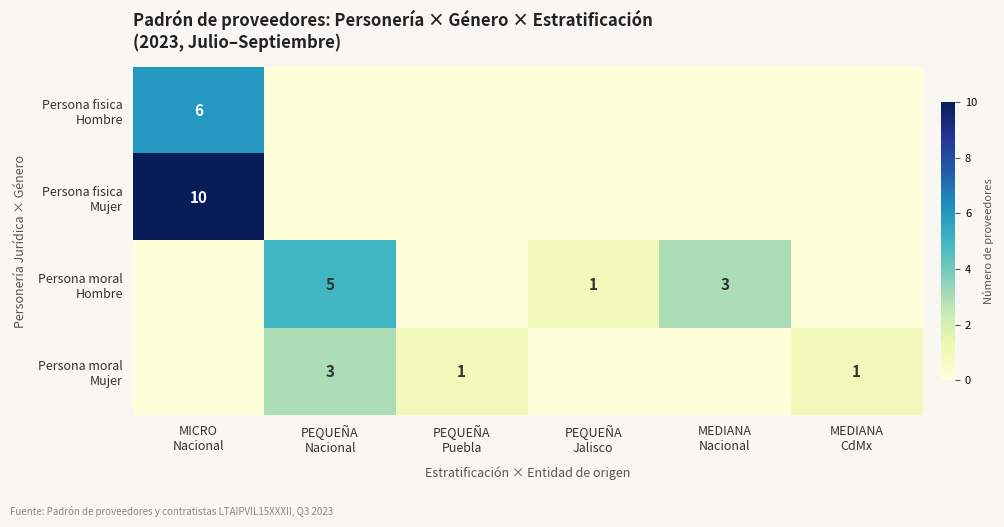

True or false: Persona fisica Hombre has a value of 0 at PEQUEÑA Puebla.

True